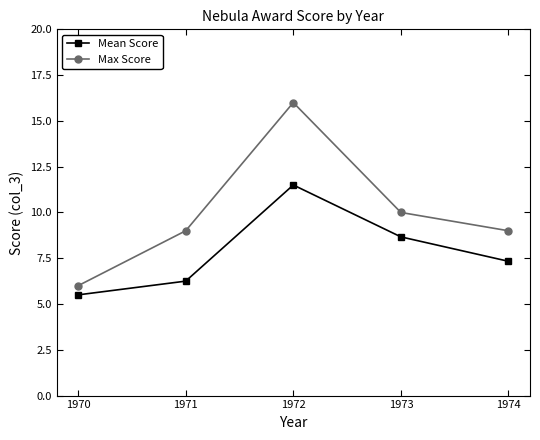

How many interior local peaks does the Max Score series have?

1